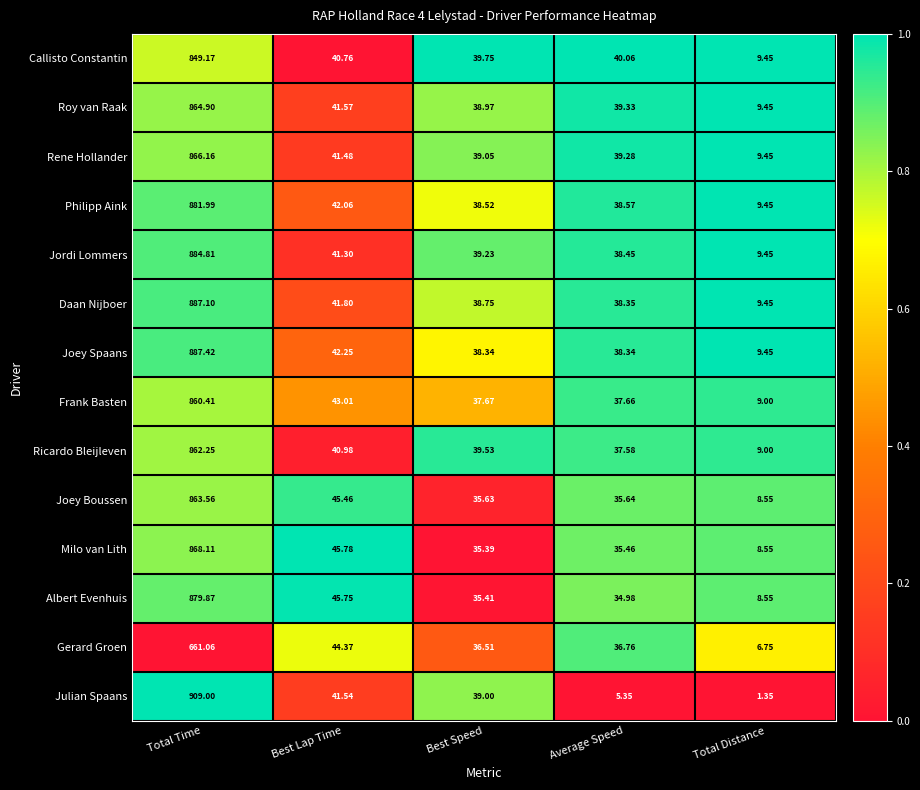

Where is Joey Spaans nearest to the value 448?

Best Lap Time